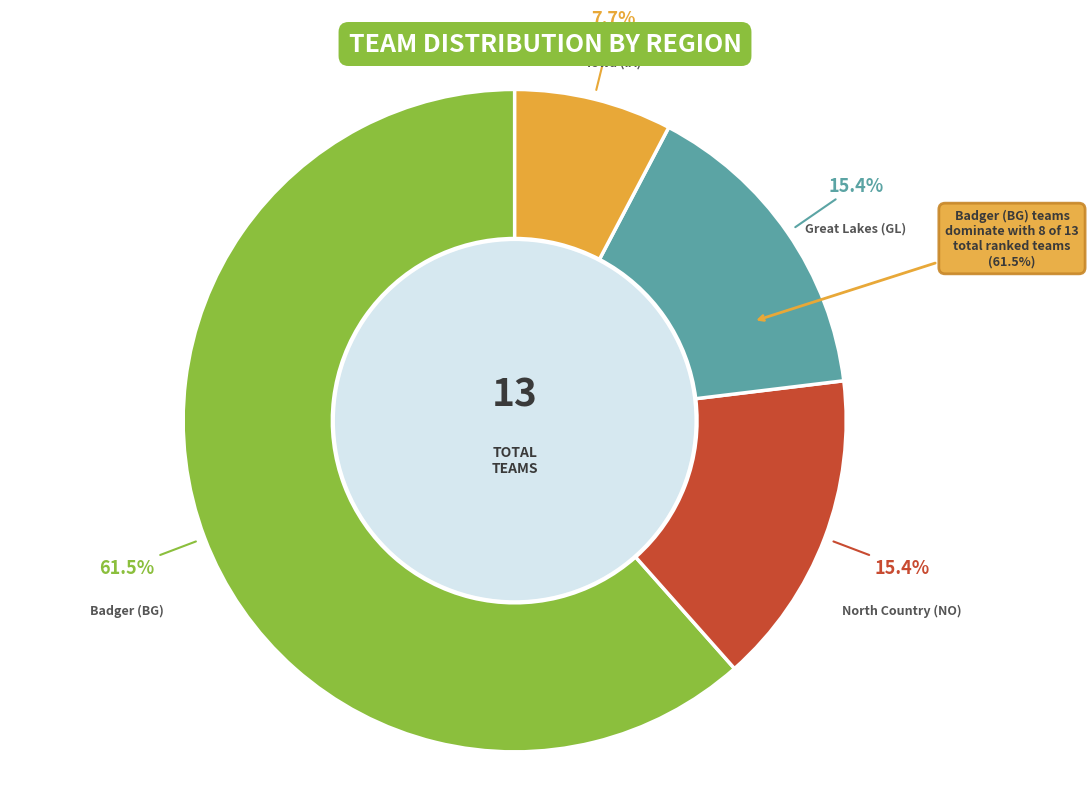

What is the largest slice in the pie chart?

Badger (BG)